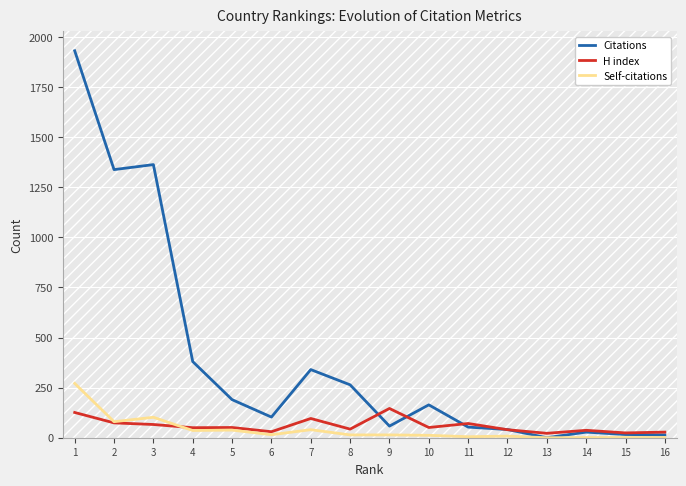

Count the number of categories in the chart.

16